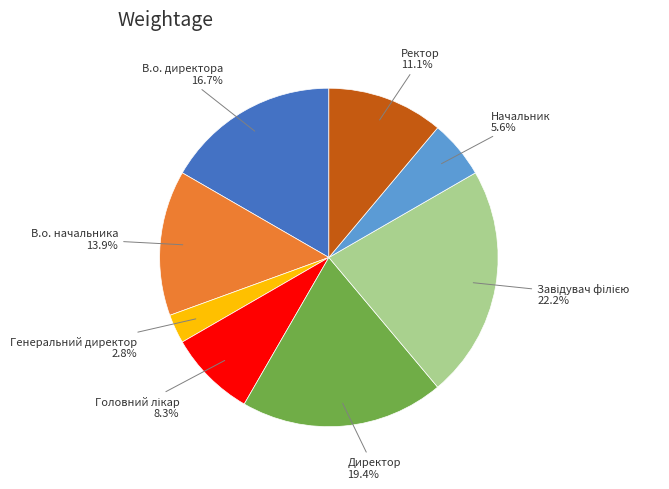

To the nearest percent, what is the difference between the Директор and Ректор slice percentages?

8%